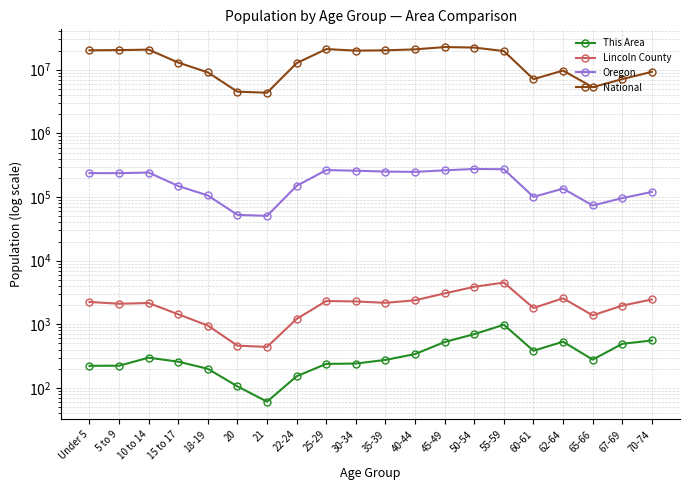

What is the label of the 15th point from the right?

20